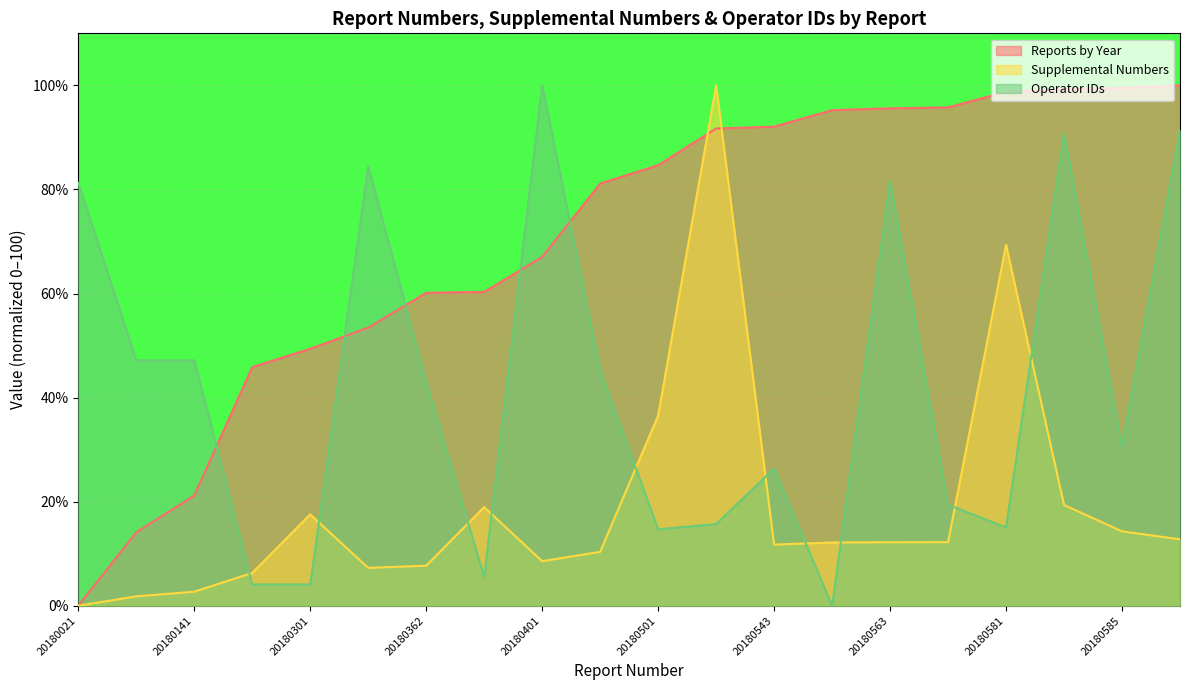

Between 20180101 and 20180543, which is larger?

20180543